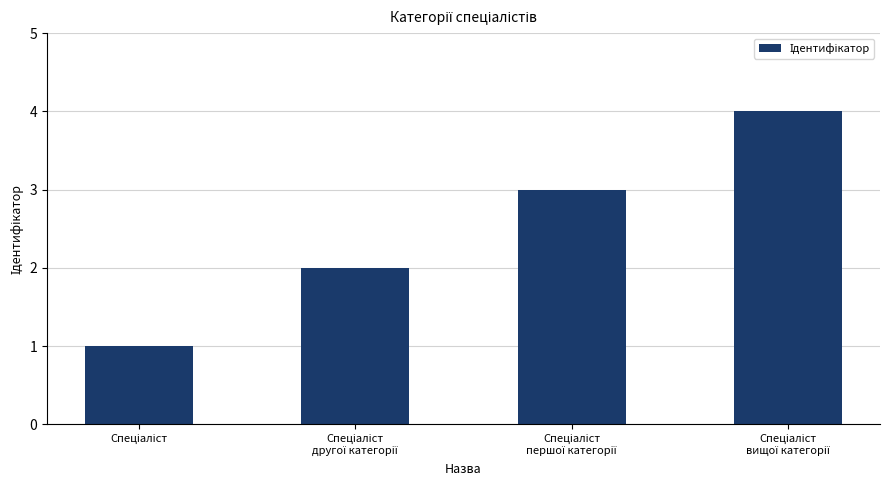

What is the smallest value displayed?

1